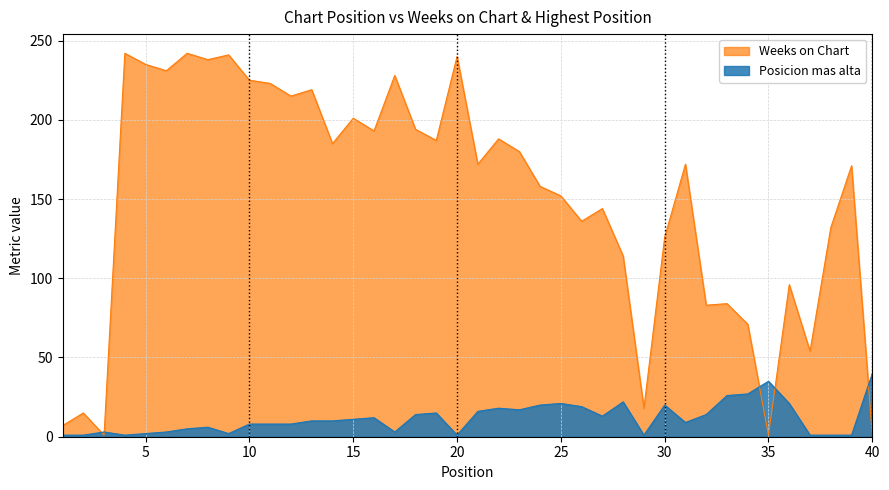

At how many categories does at least one series exceed 153?

23